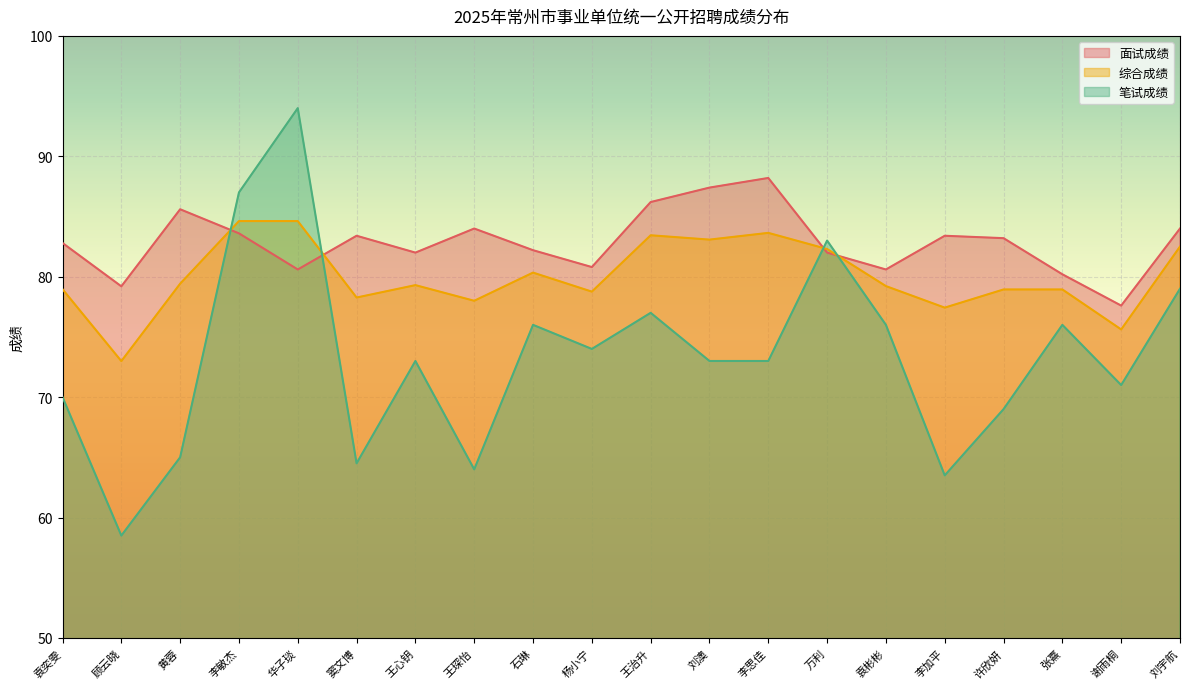

Which series has the widest spread of values?

笔试成绩